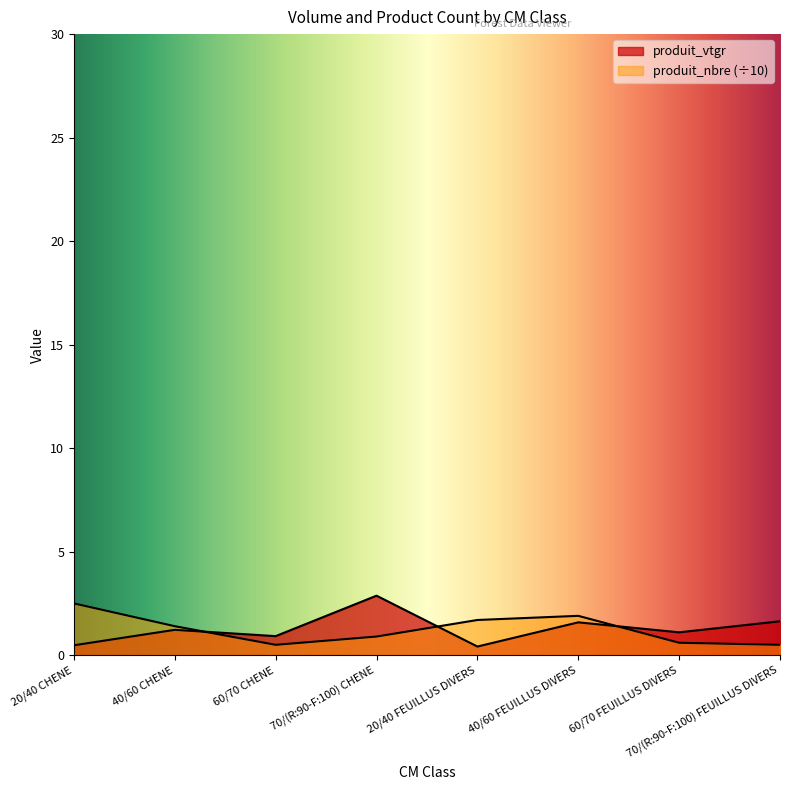

What is the lowest value of the produit_vtgr series?

0.4